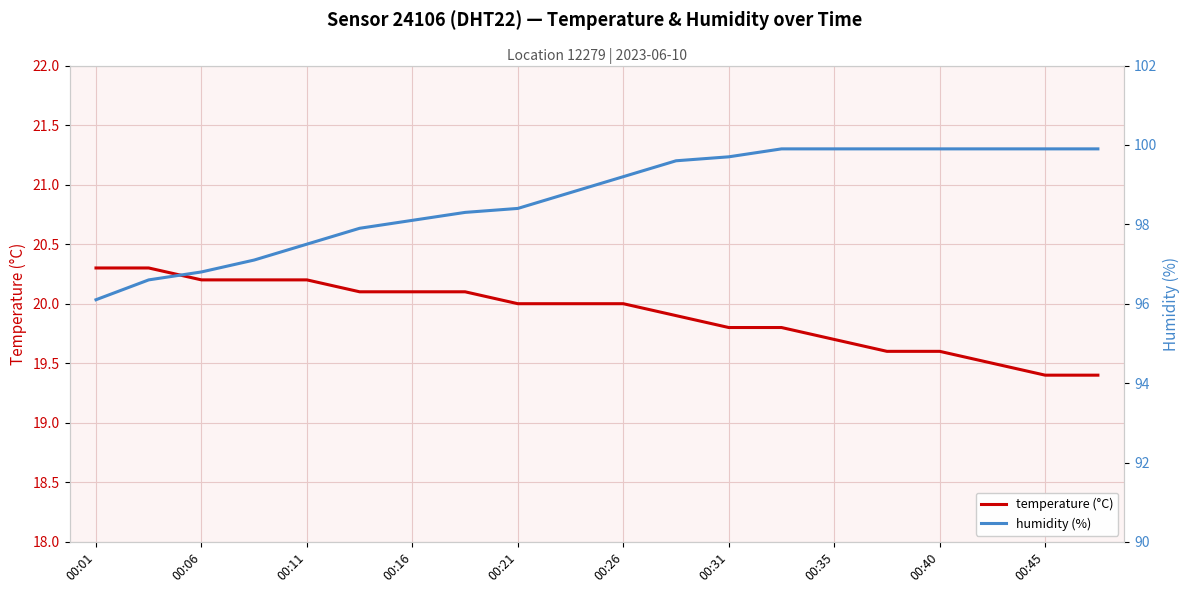

What is the total value across all series at 00:01?

116.4